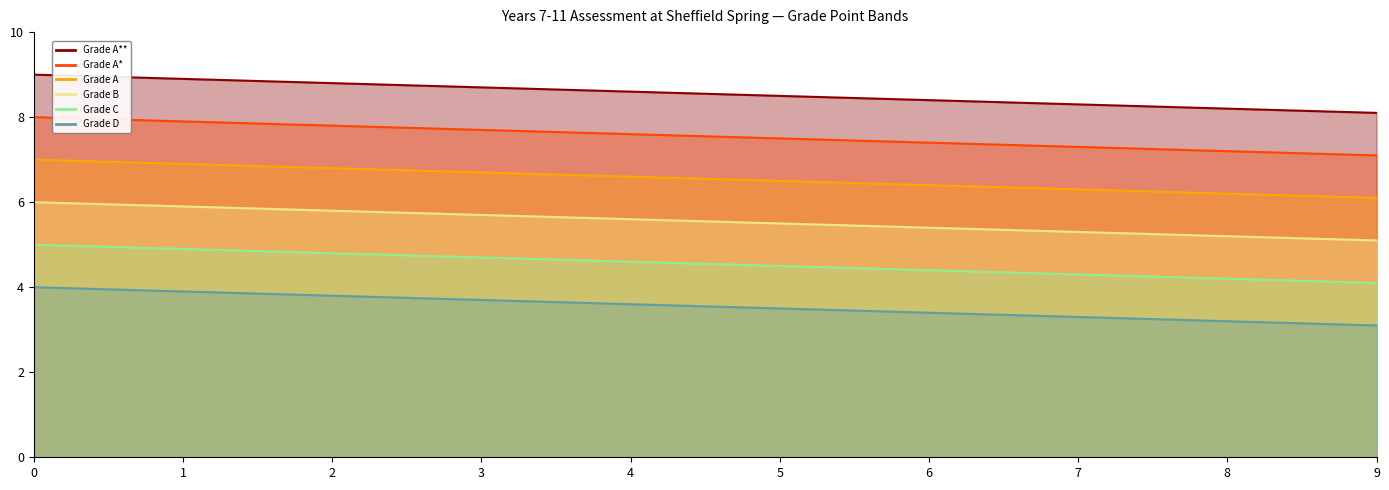

What is the lowest value of the Grade C series?

4.1